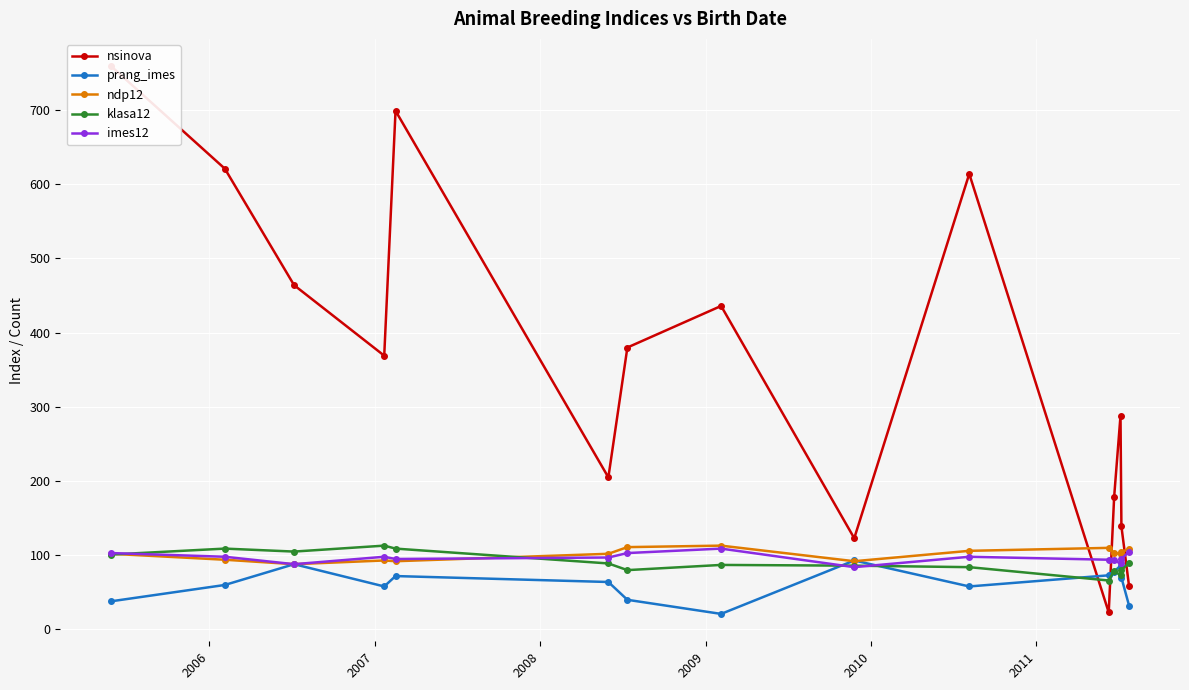

True or false: prang_imes has more than 1 points higher than both neighbors.

True